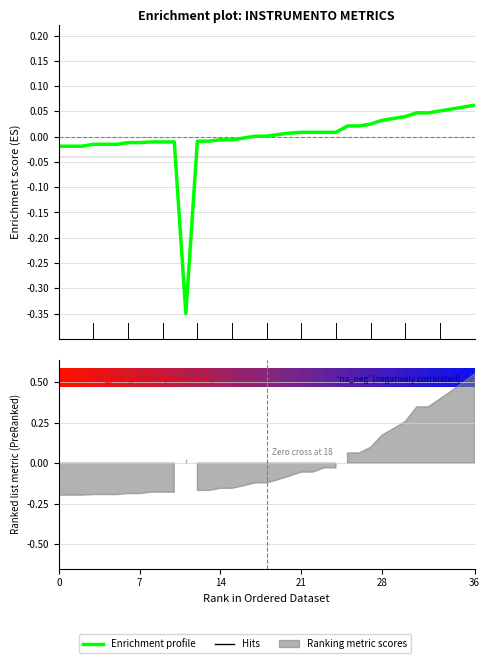

What is the label of the 14th point from the right?

23